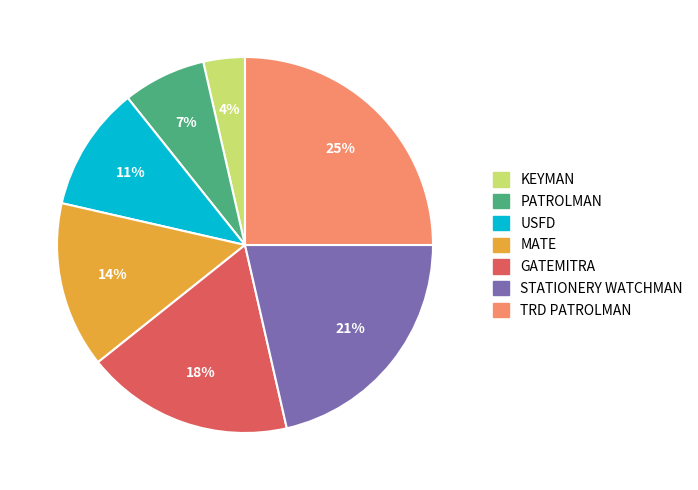

Is there a majority slice in this chart?

No